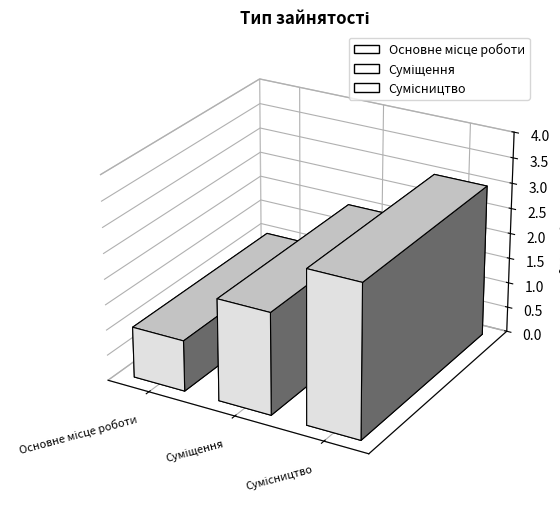

How many series are shown in this chart?

1